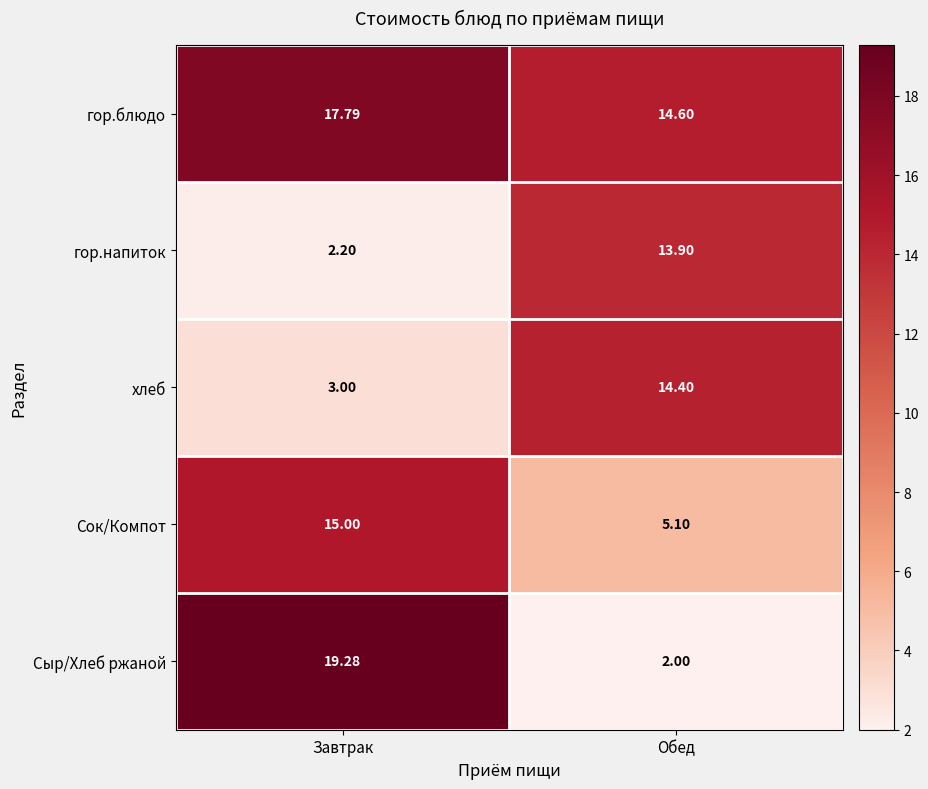

Which series changed the most between Завтрак and Обед?

Сыр/Хлеб ржаной